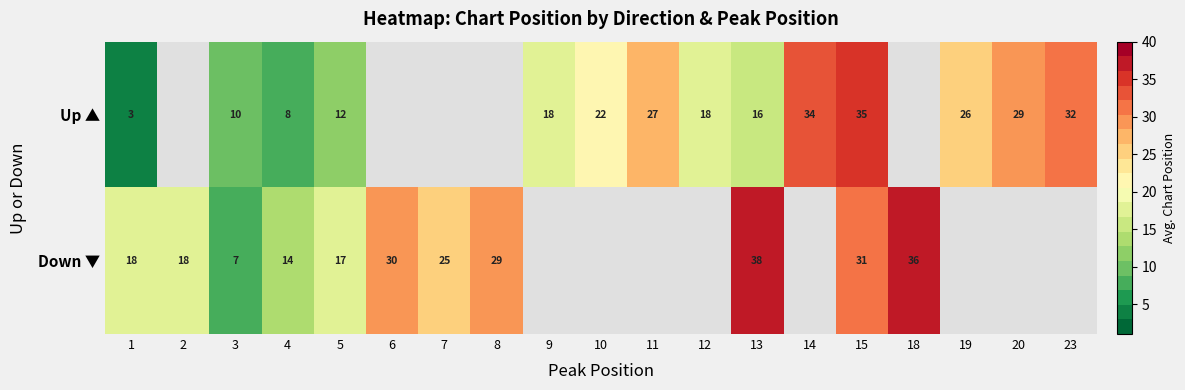

The value of Down ▼ at 15 is 31.0. True or false?

True